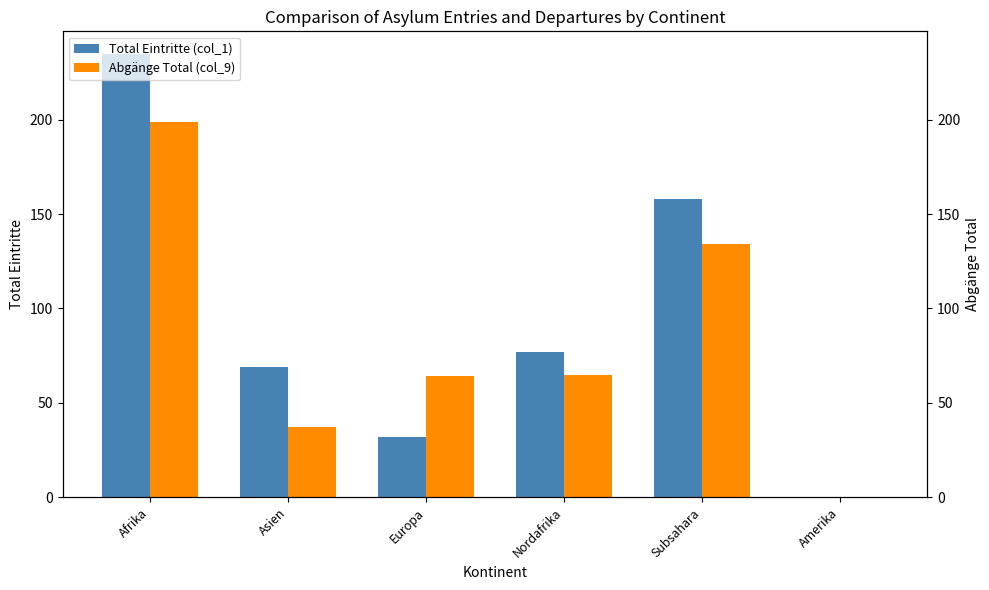

Which series changed the most between Europa and Nordafrika?

Total Eintritte (col_1)